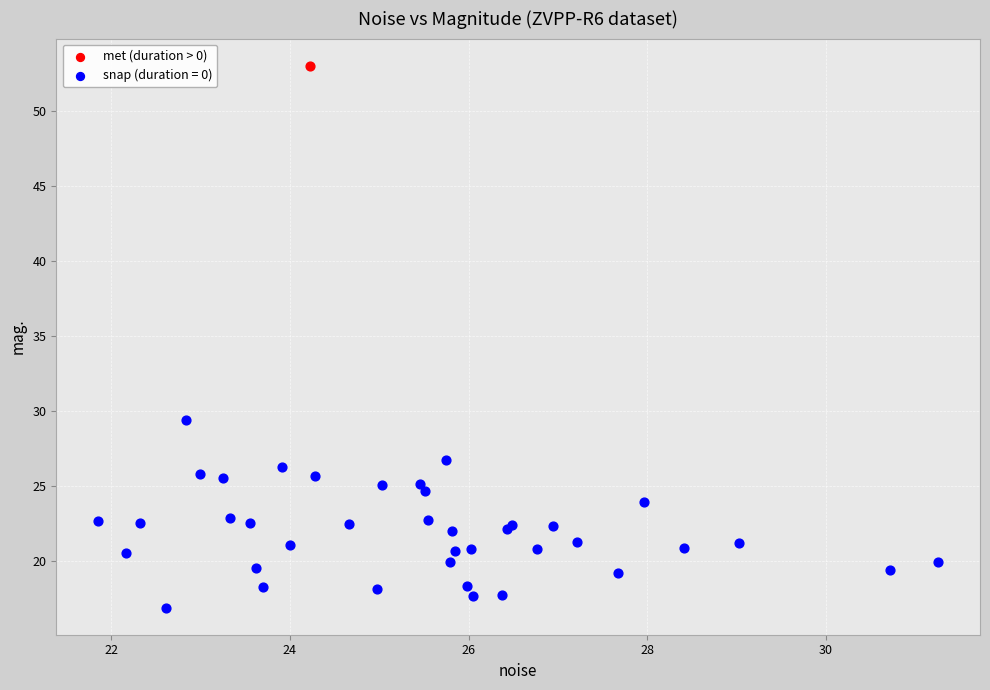

Which series contains the highest Y value?

met (duration > 0)